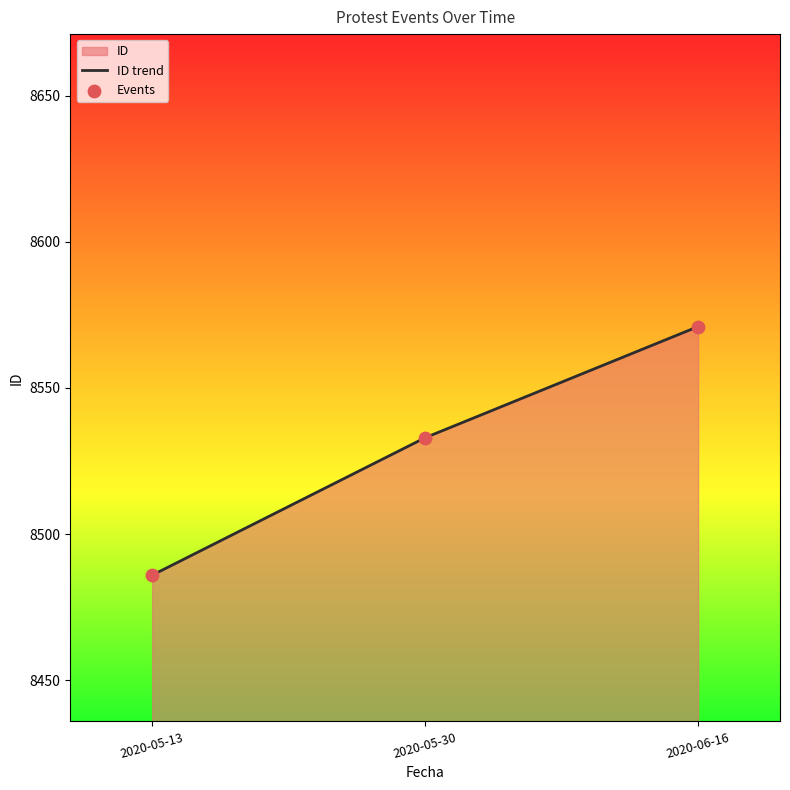

At how many categories does at least one series exceed 8497?

2